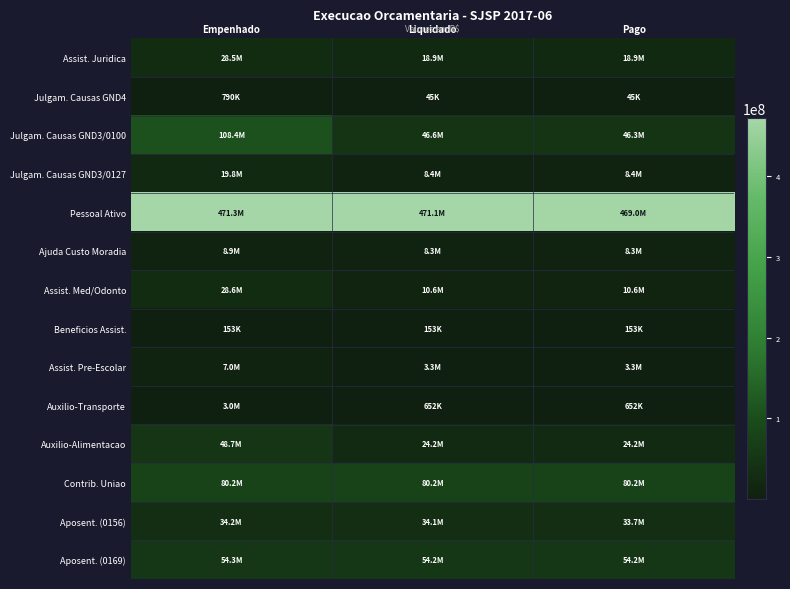

At how many categories does at least one series exceed 42129525?

3